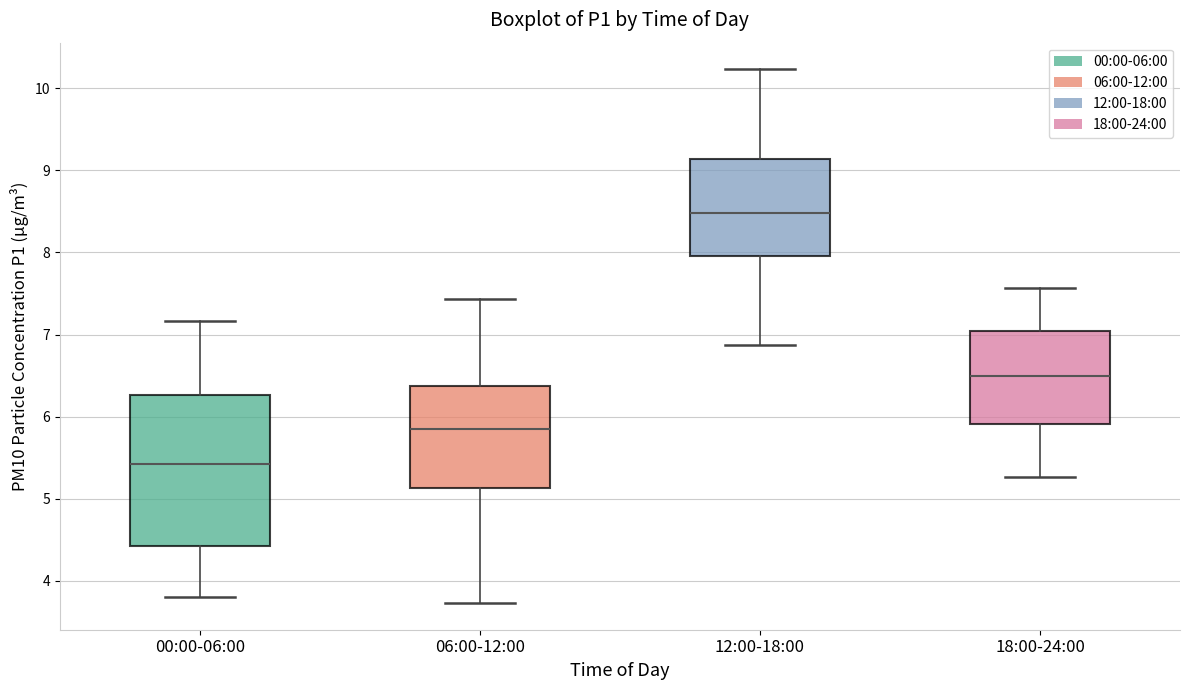

Where is the upper edge of the box for 00:00-06:00 on the y-axis? The values are not printed on the chart, so give them approximately, as read against the axis.

6.3